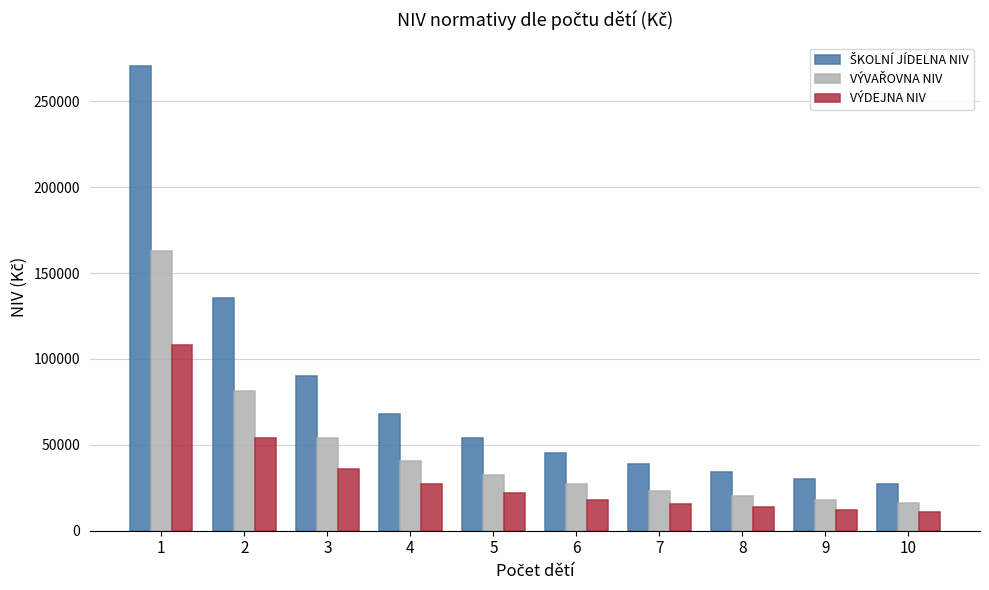

What is the minimum value for VÝDEJNA NIV?

10853